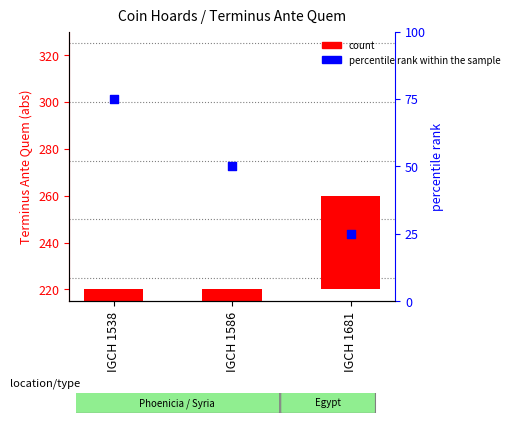

What are all the series names shown in the legend?

count, percentile rank within the sample